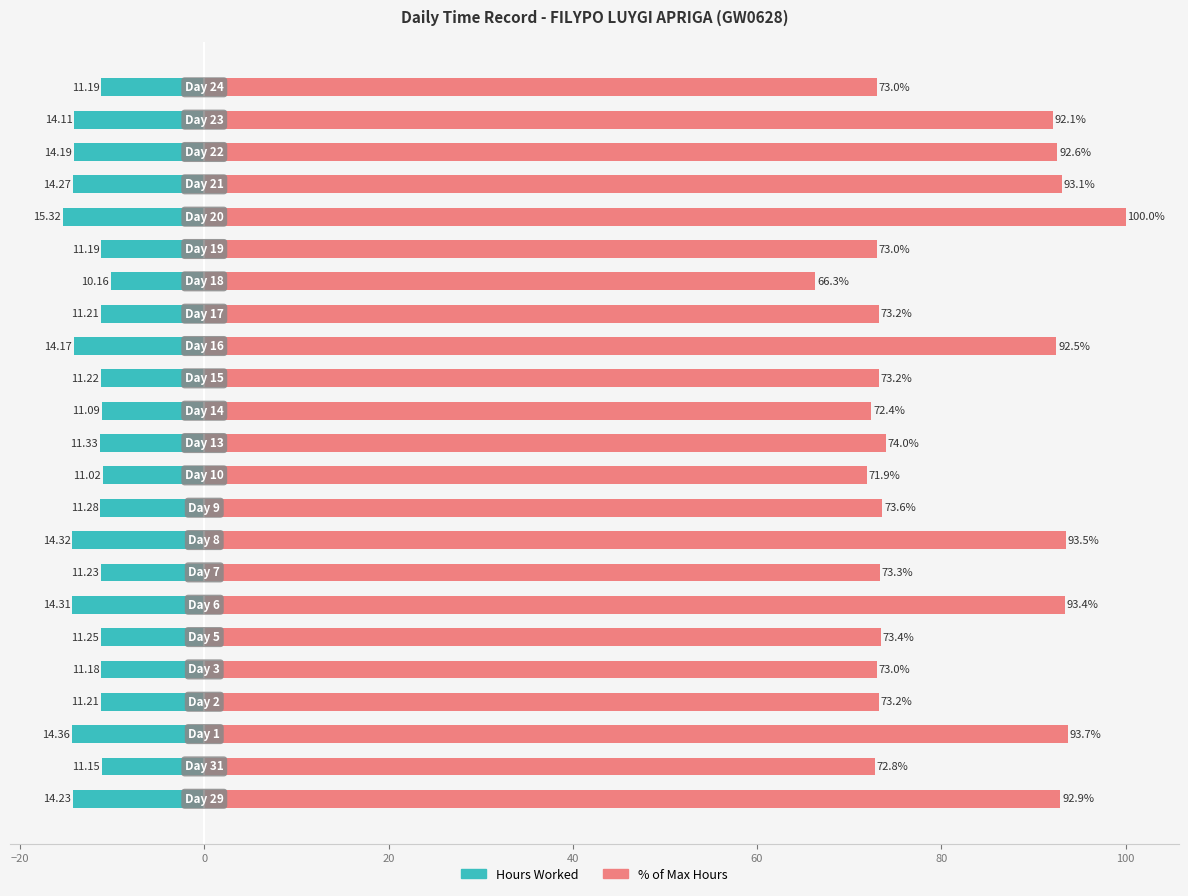

At how many categories does at least one series exceed 45?

23